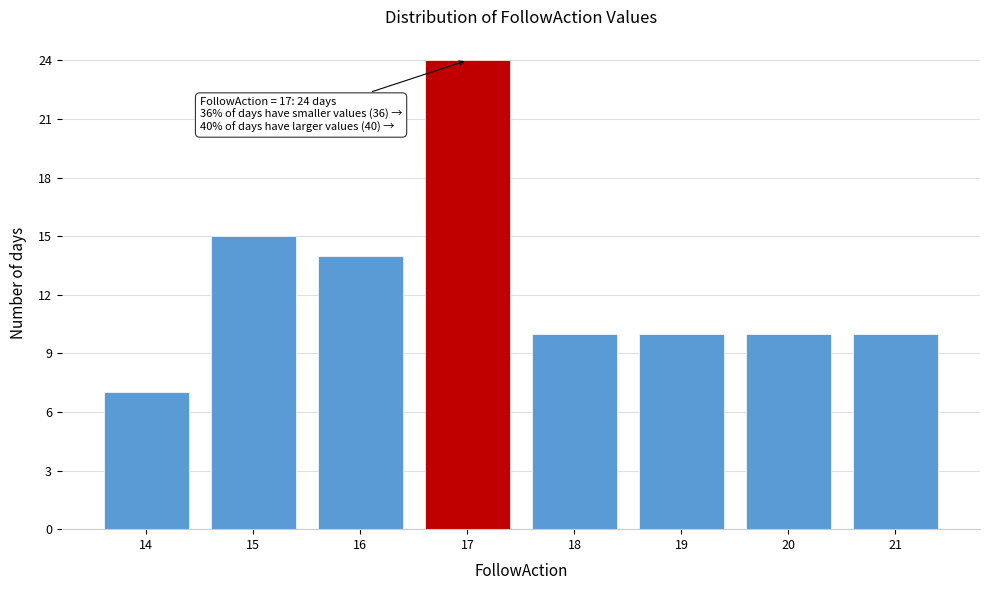

Reading left to right, what are all the values shown in this chart?

7	15	14	24	10	10	10	10